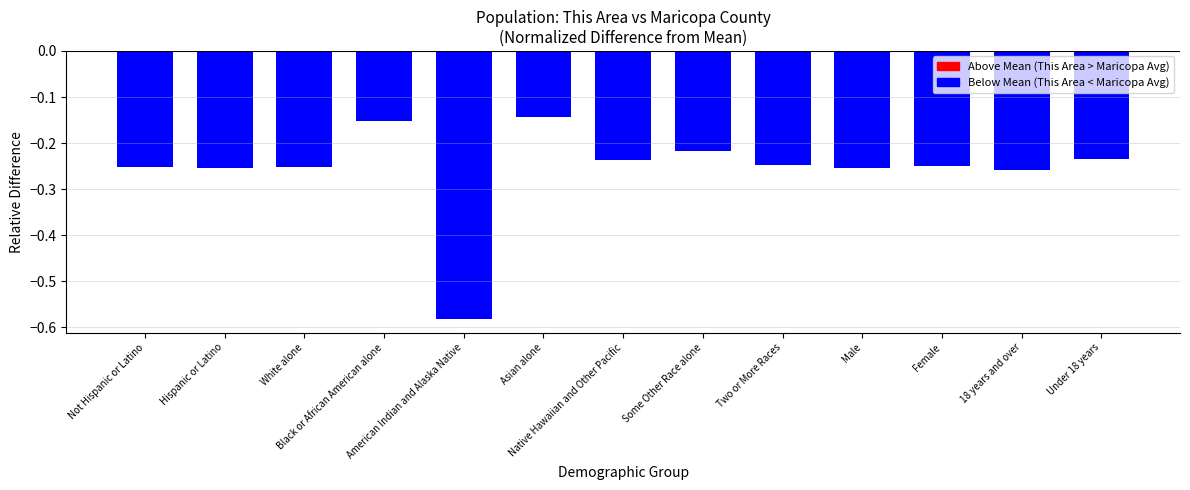

What position from the right is American Indian and Alaska Native?

9